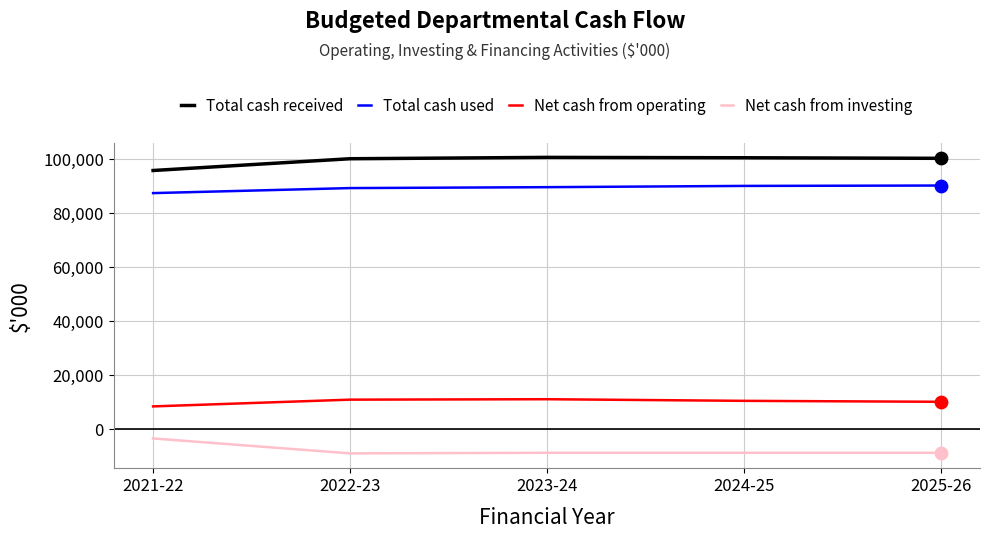

What is the difference between the highest and lowest values at 2021-22?

99360